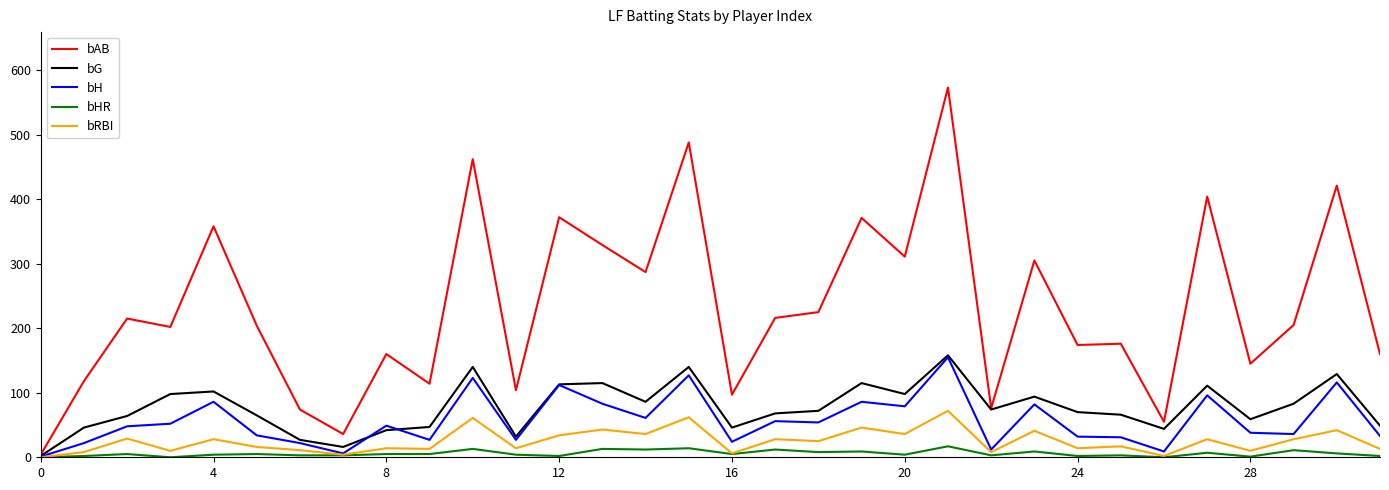

What is the maximum value shown in the chart?

573